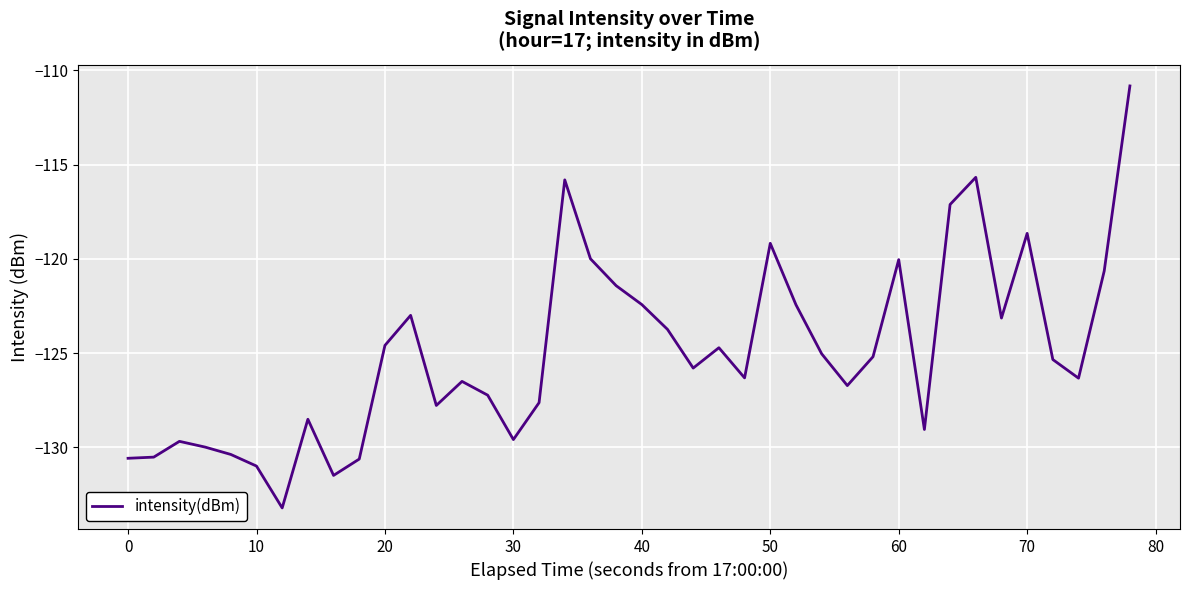

What is the smallest value displayed?

-133.2